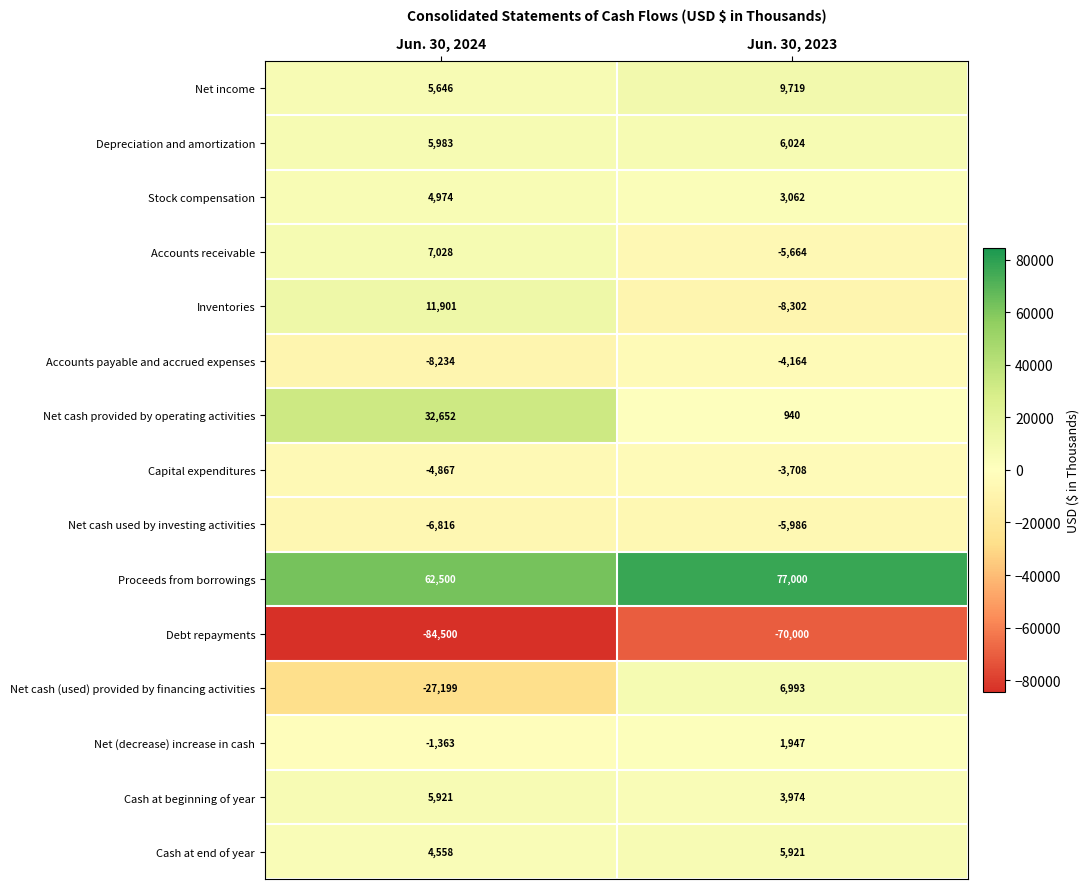

What is the sum of all Net cash (used) provided by financing activities values?

-20206